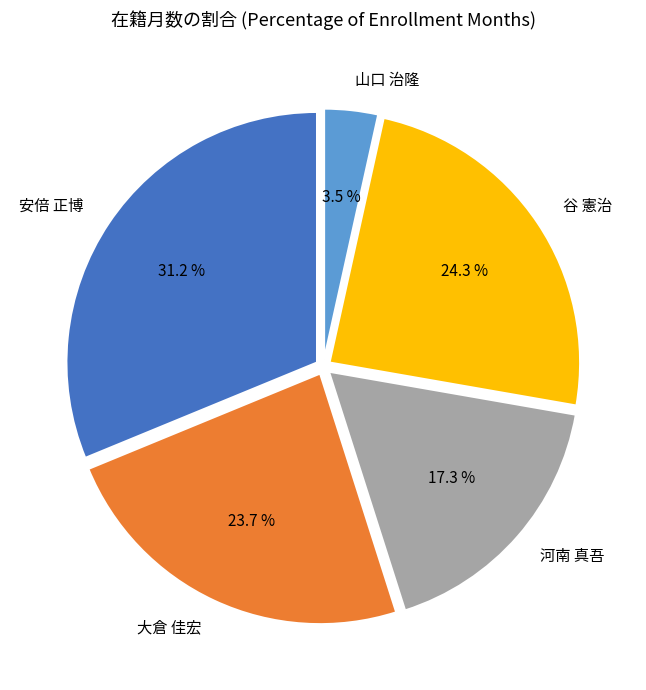

Is there a majority slice in this chart?

No